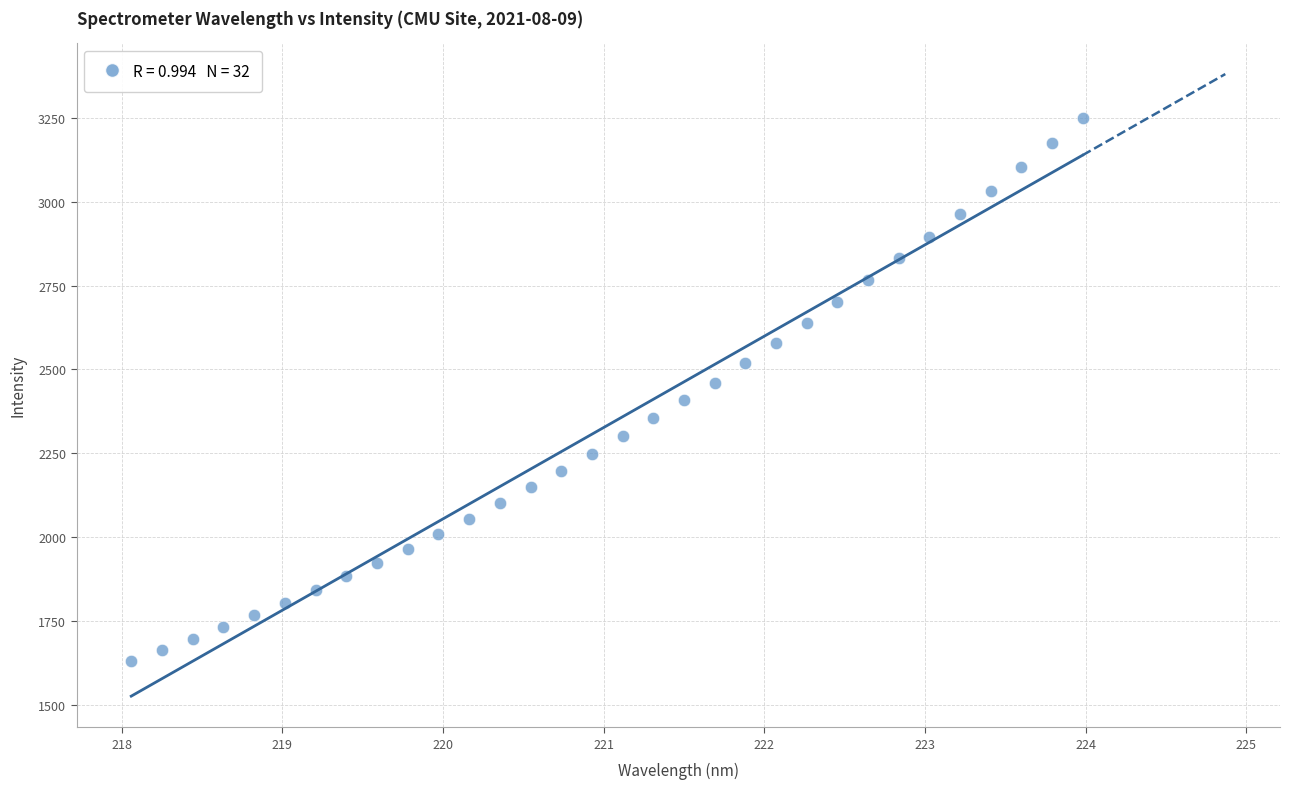

What is the range of Y values (max minus min)?

1618.8